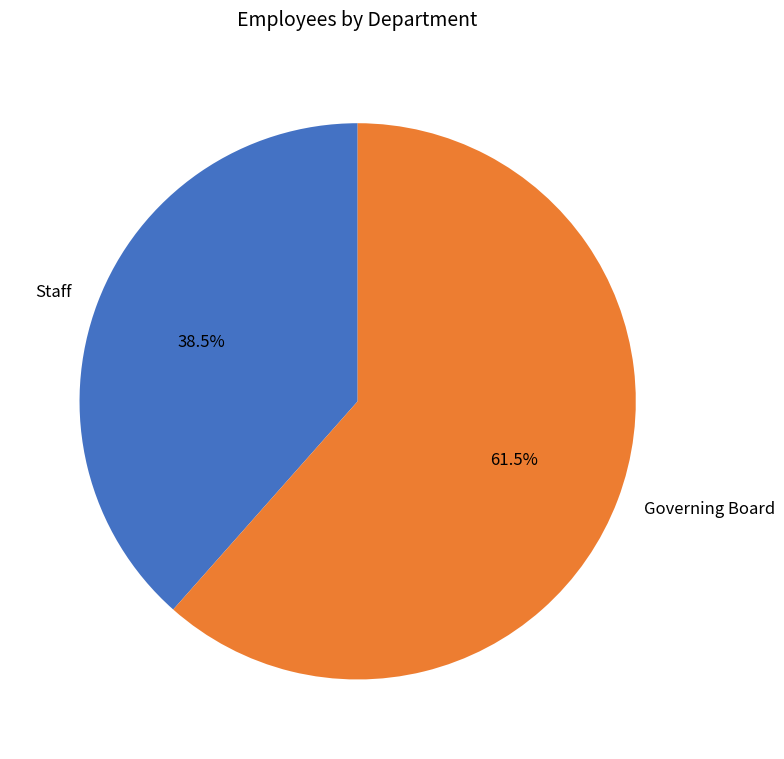

Rank the categories by value from lowest to highest.

Staff, Governing Board